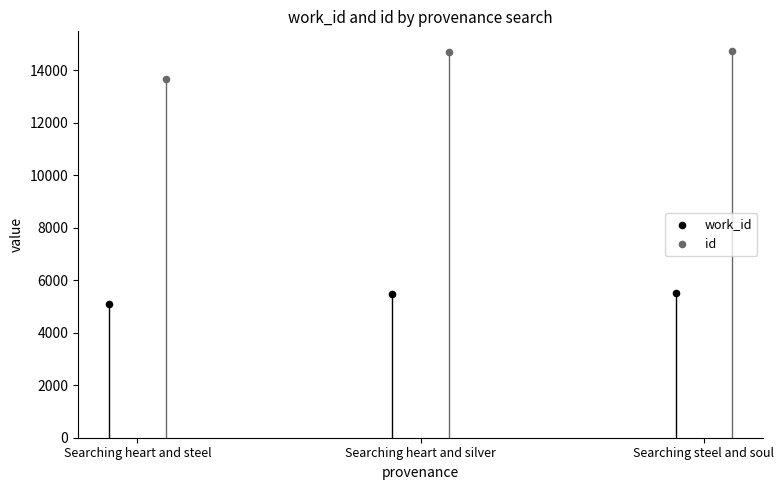

Which series contains the lowest Y value?

work_id